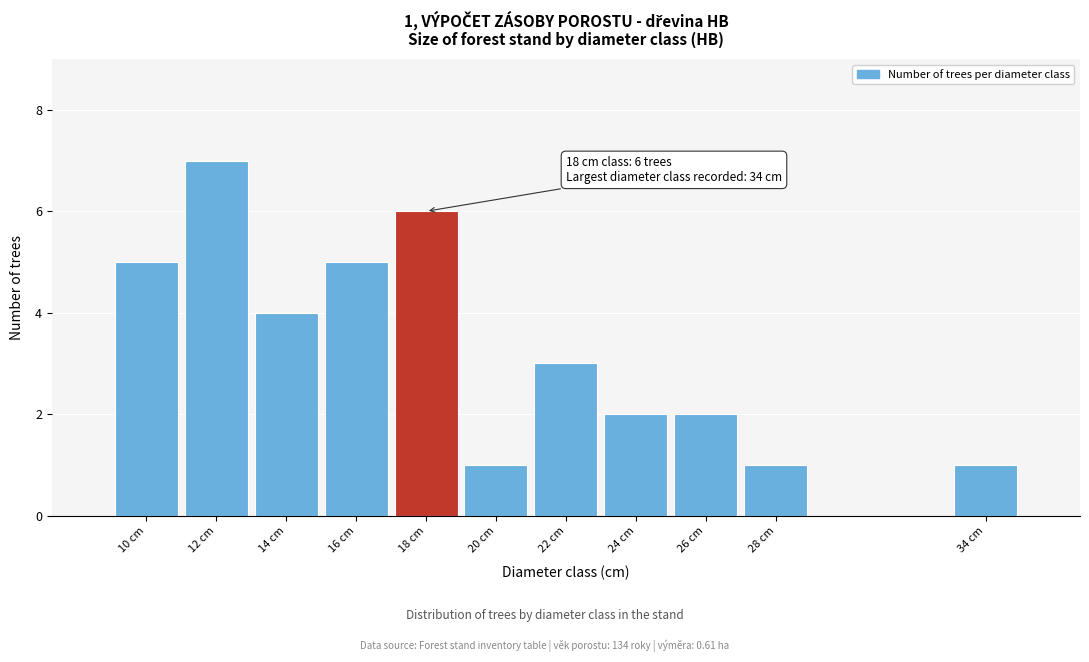

Reading left to right, transcribe all the data shown in this chart.

10 cm=5	12 cm=7	14 cm=4	16 cm=5	18 cm=6	20 cm=1	22 cm=3	24 cm=2	26 cm=2	28 cm=1	34 cm=1